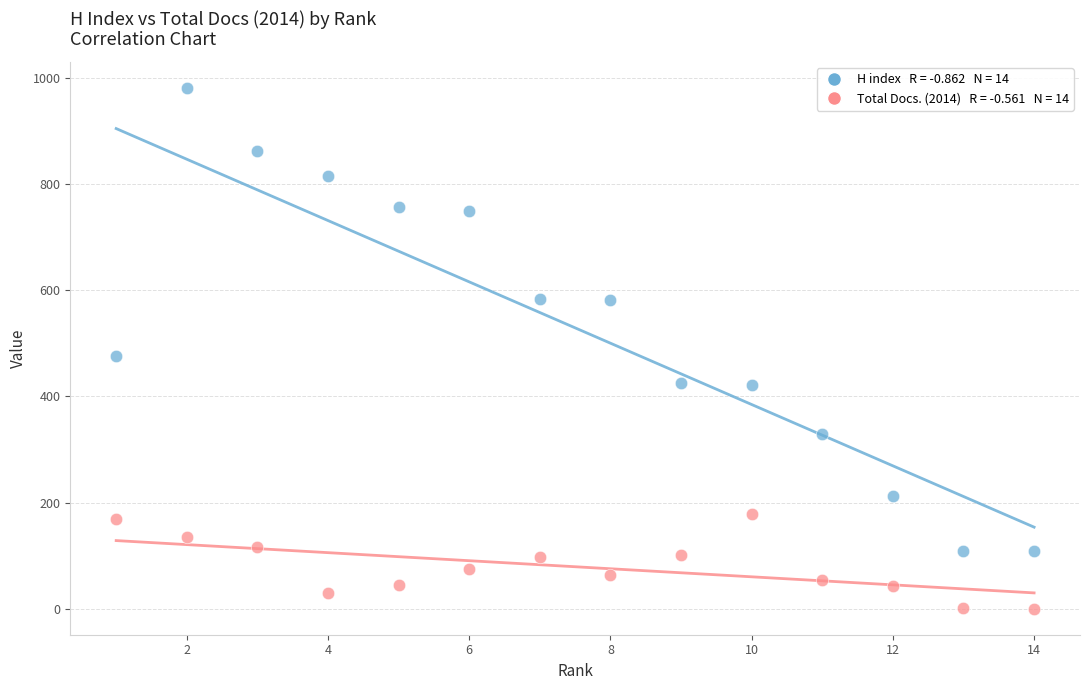

Across all series, what Y value is closest to 490?

476